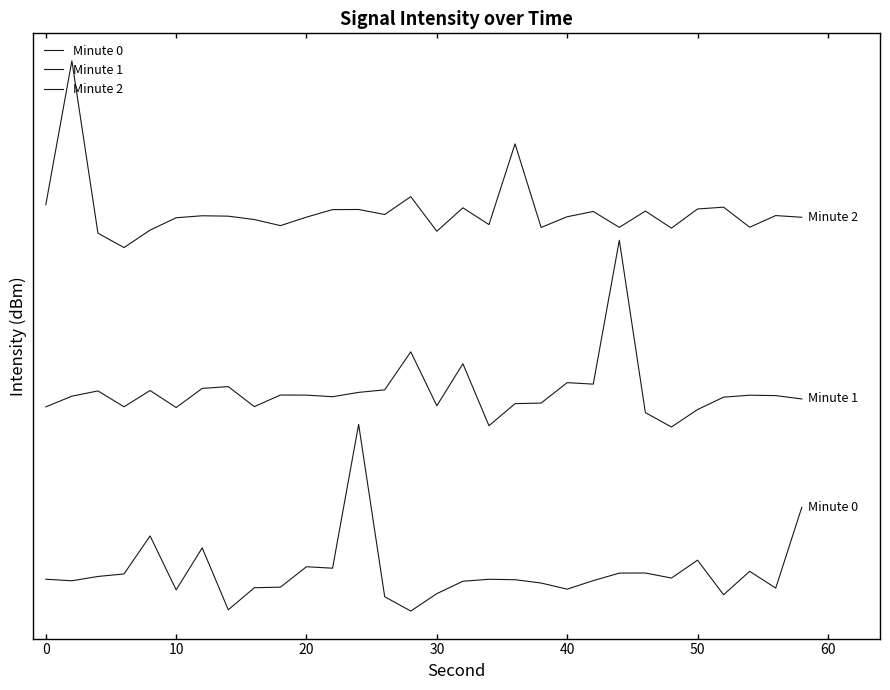

Is this an area chart (filled region under the line)?

No